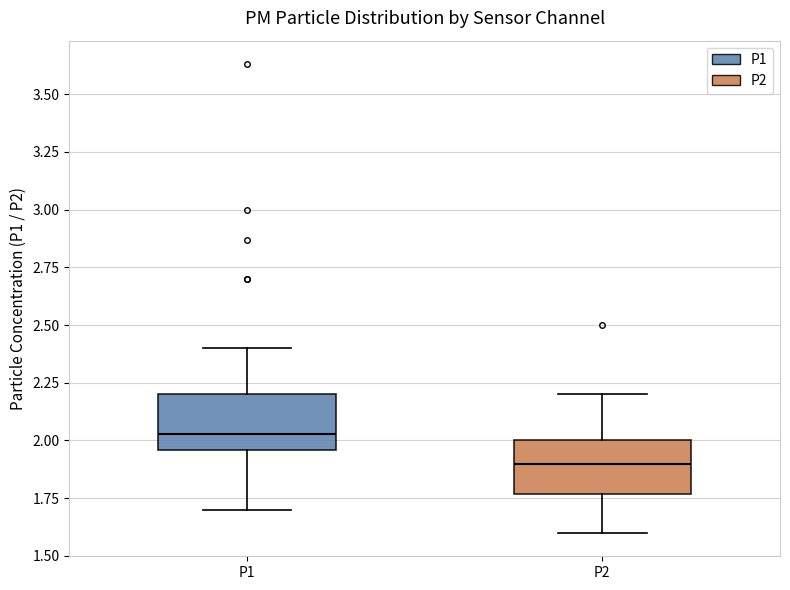

Reading left to right, transcribe this box plot: for each box, give where its median line is, the range the box spans, and where its two whiskers end, as read against the y-axis. The values are not printed on the chart, so give them approximately, as read against the axis.

P1: median 2.05, box 1.95 to 2.20, whiskers 1.70 to 2.40
P2: median 1.90, box 1.75 to 2.00, whiskers 1.60 to 2.20